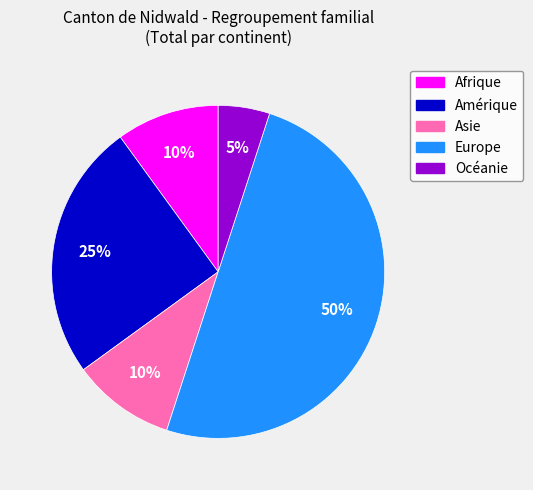

Is the sum of Océanie and Asie greater than half?

No